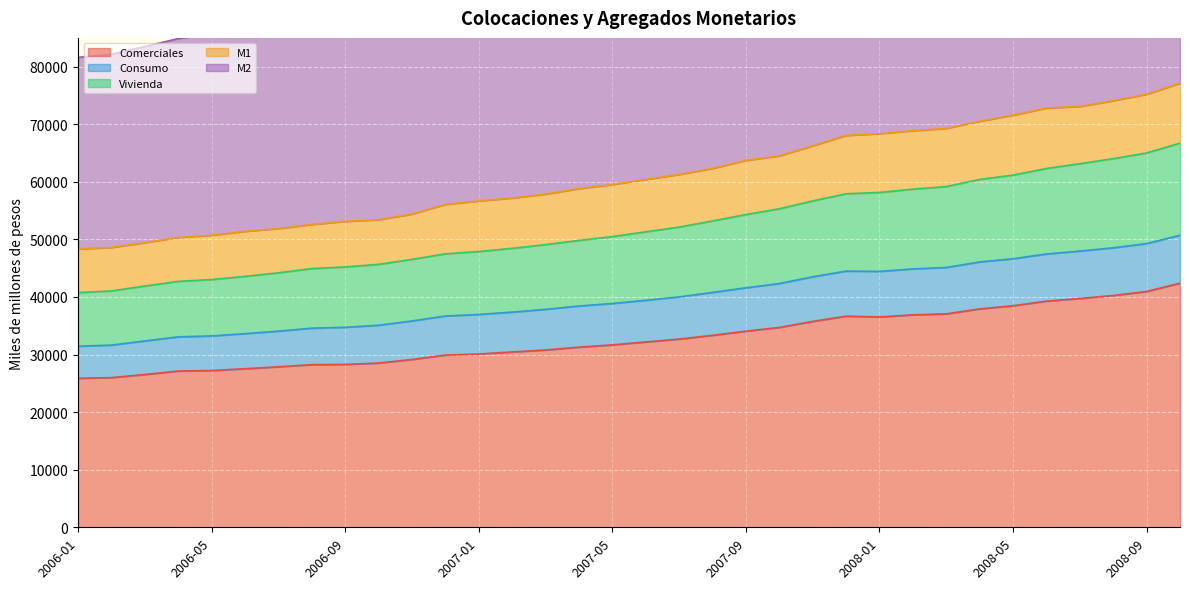

How many values in the Vivienda series exceed 51319?

17